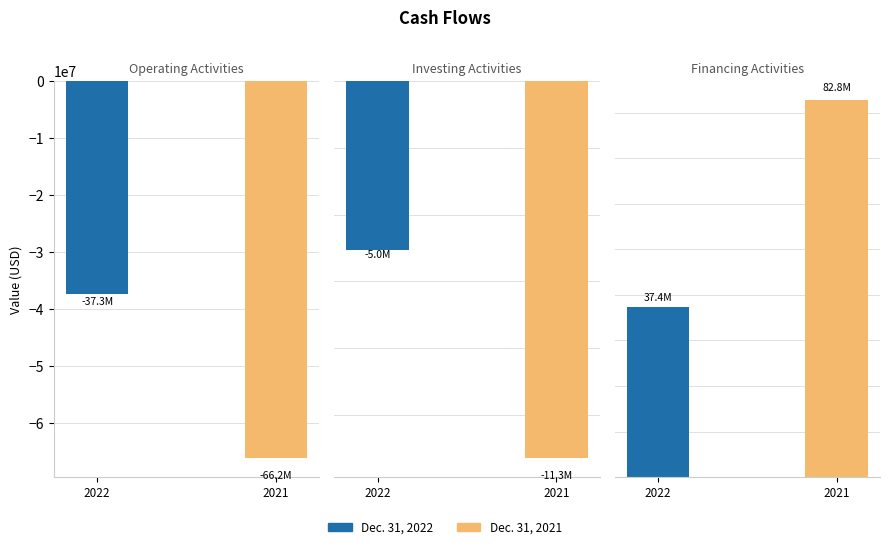

The value of Dec. 31, 2021 at Investing Activities is -5030521. True or false?

False